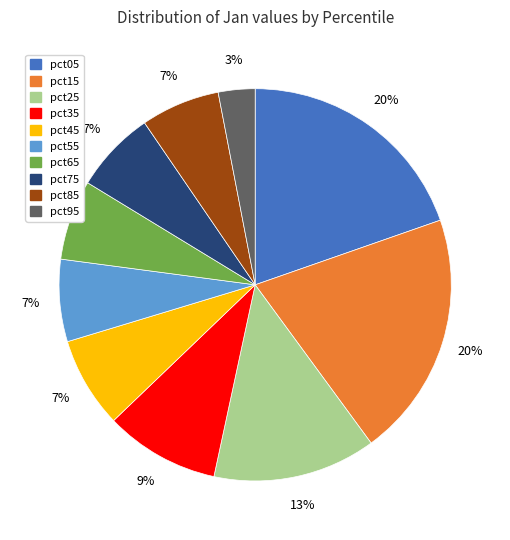

To the nearest percent, what percentage of the pie is pct25?

13%